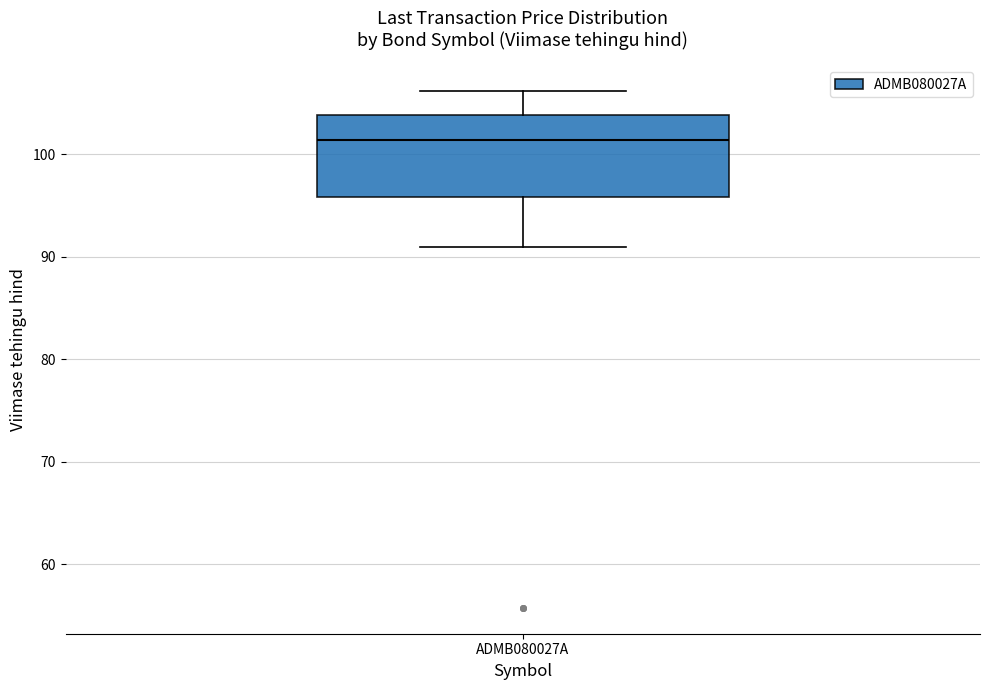

Where is the upper edge of the box for ADMB080027A on the y-axis? The values are not printed on the chart, so give them approximately, as read against the axis.

104